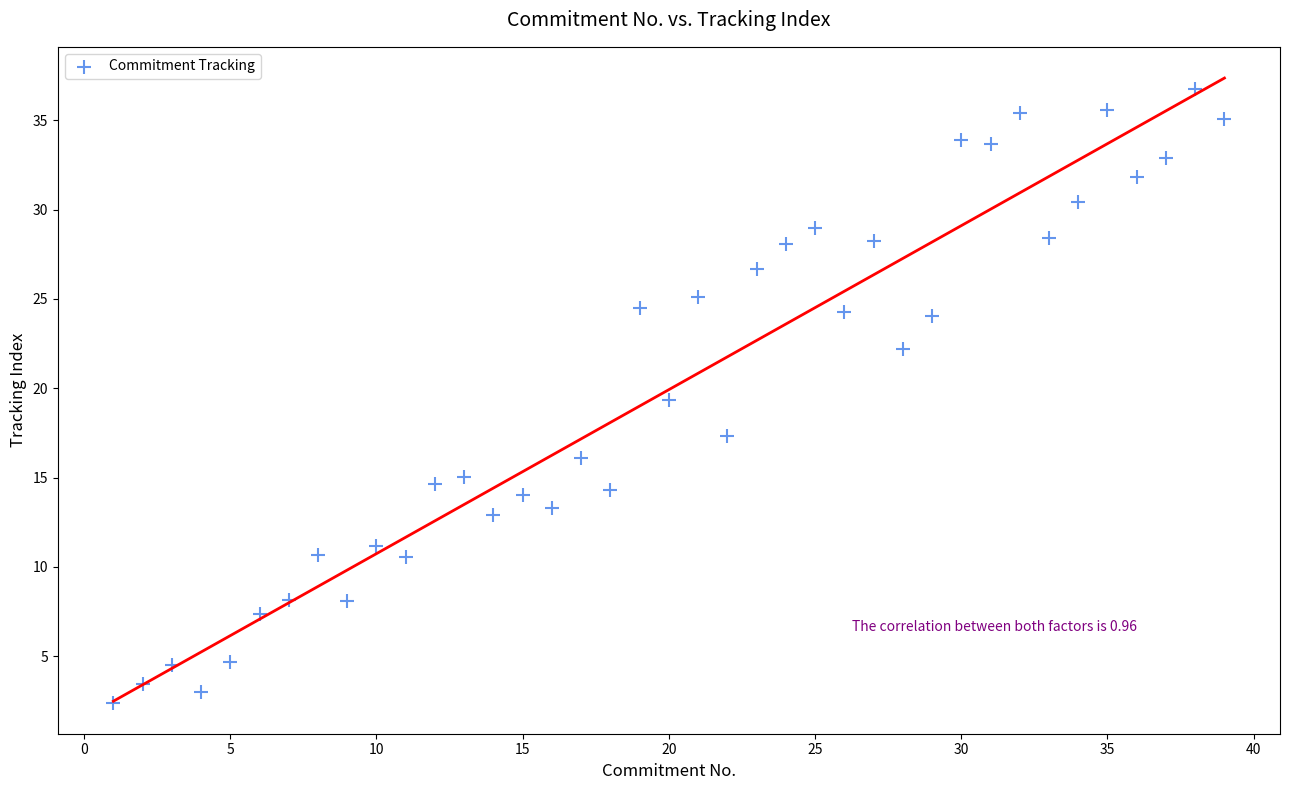

What is the range of X values (max minus min)?

38.0